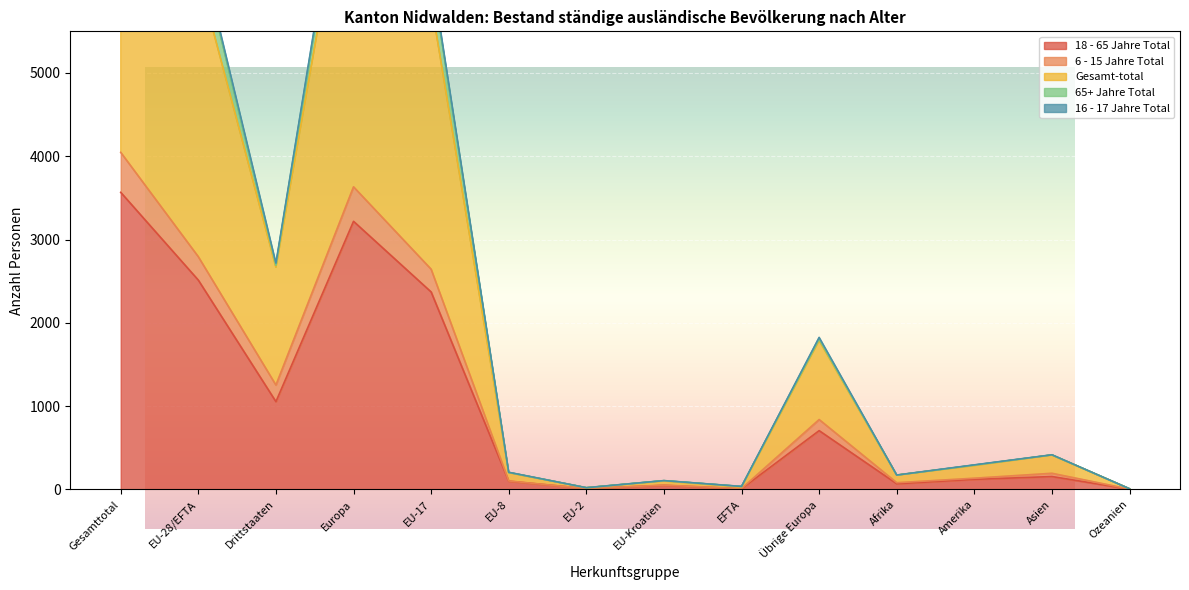

What is the value of the 16 - 17 Jahre Total point at the 9th from the left?

29